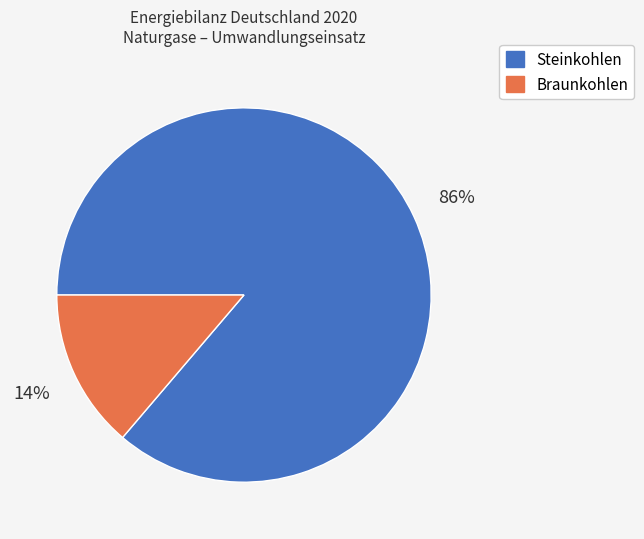

Which has a higher value, Steinkohlen or Braunkohlen?

Steinkohlen